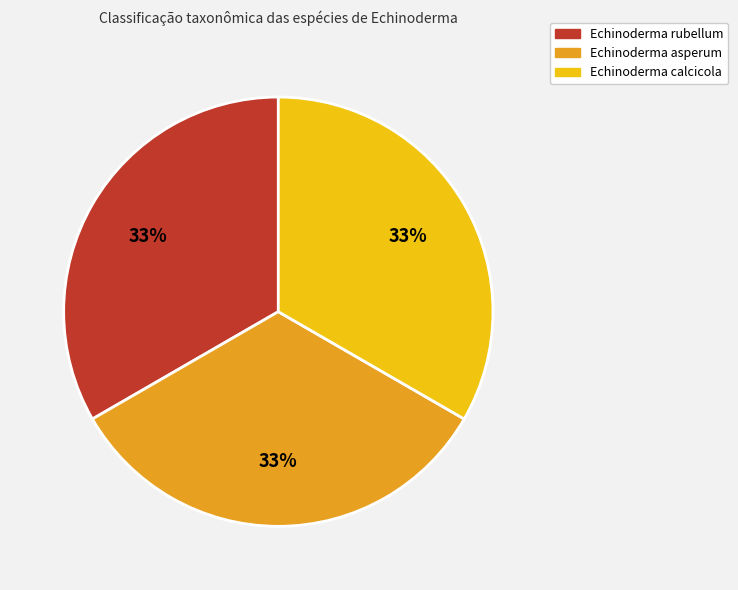

What is the ratio of the value at Echinoderma rubellum to the value at Echinoderma calcicola?

1.0